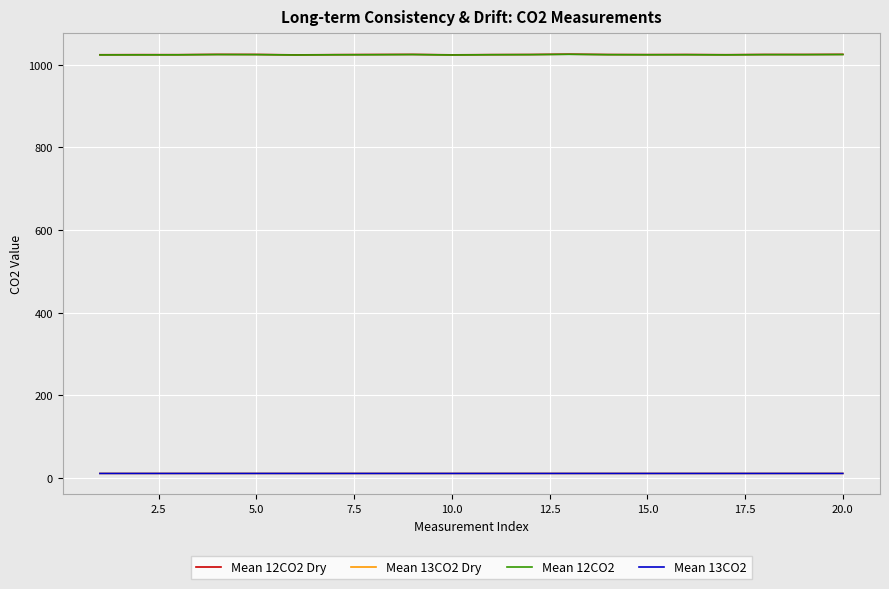

True or false: Mean 13CO2 and Mean 13CO2 Dry intersect in this chart.

False